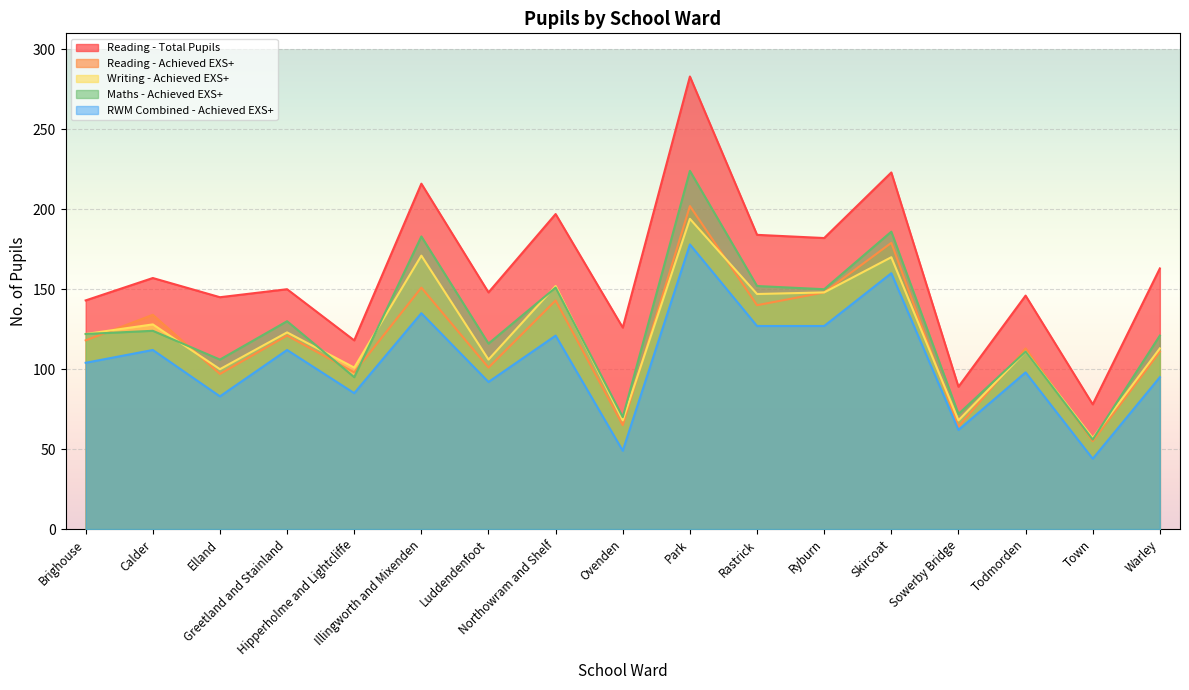

In Writing - Achieved EXS+, how many points are lower than both neighbors (excluding endpoints)?

7